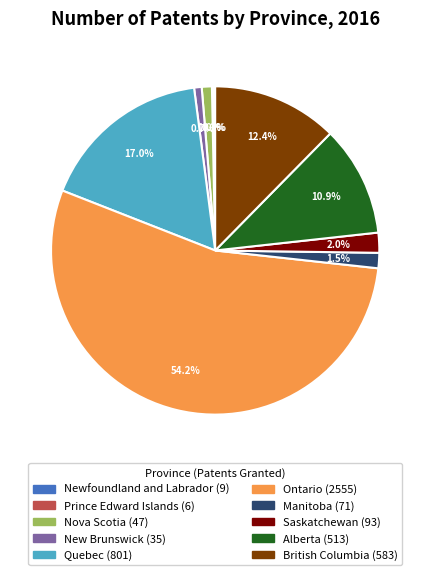

Is it true that British Columbia is 12% of the pie?

True